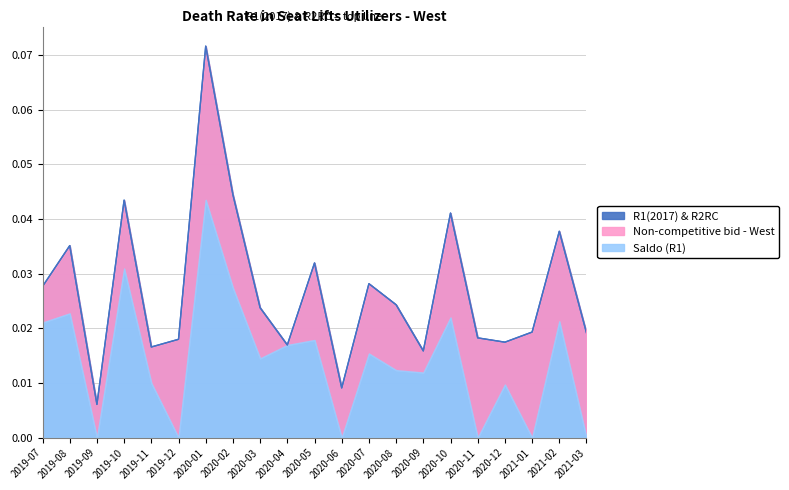

At which label does Non-competitive bid - West reach its minimum?

2020-04